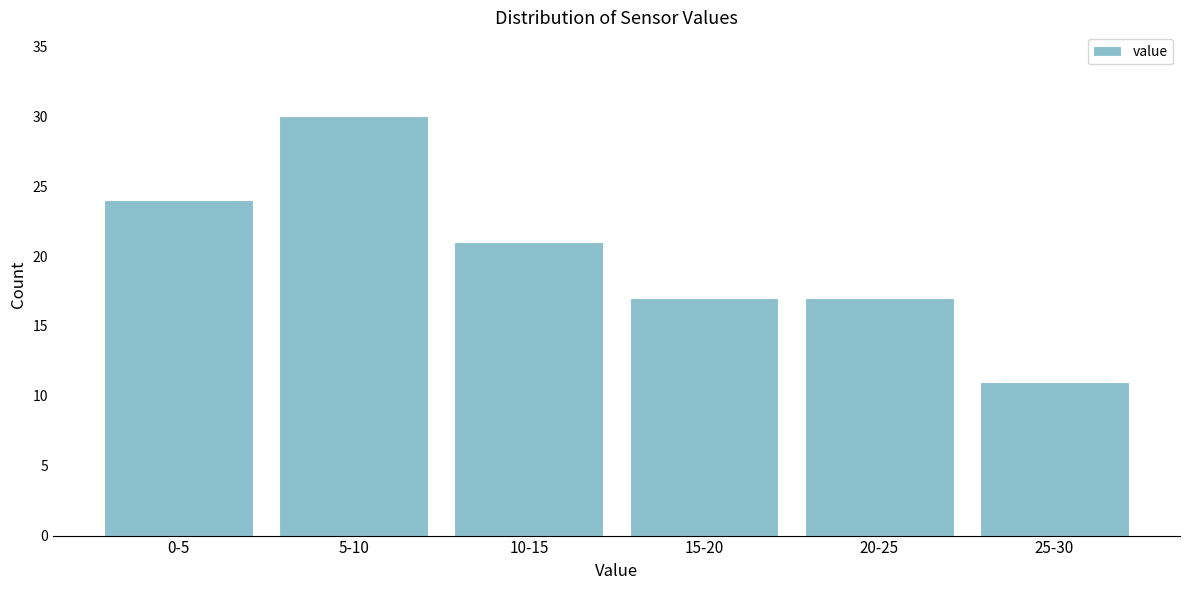

Reading left to right, extract all data points from this chart.

0-5=24	5-10=30	10-15=21	15-20=17	20-25=17	25-30=11